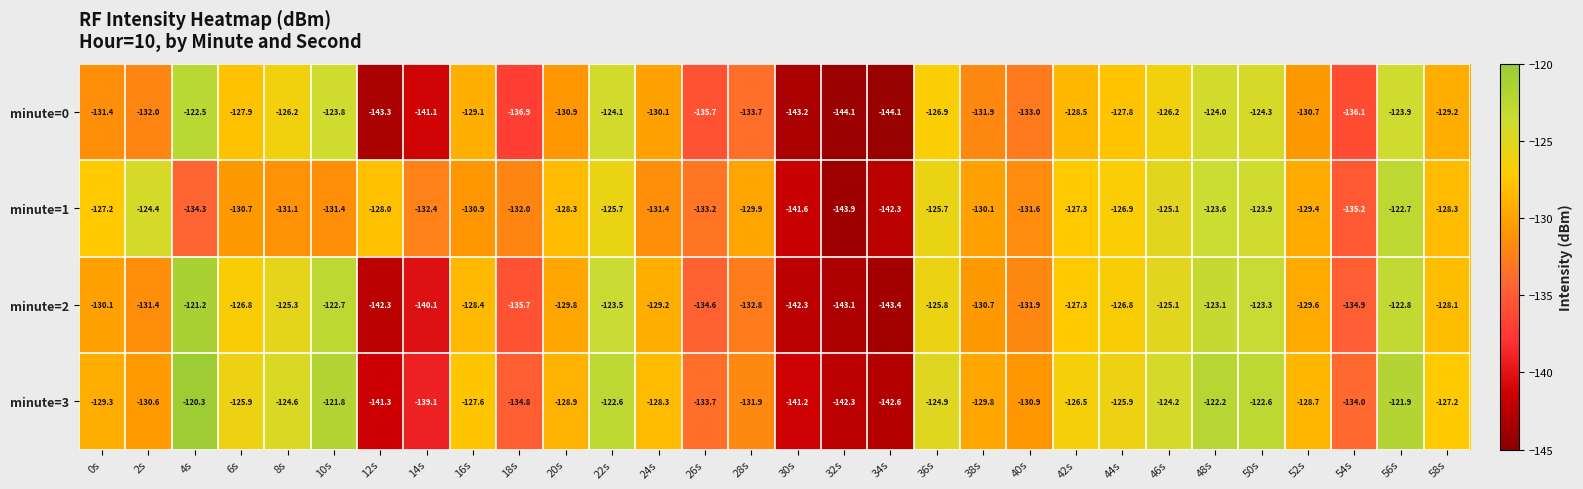

What is the sum of the minute=1 values at 8s and 52s?

-260.5